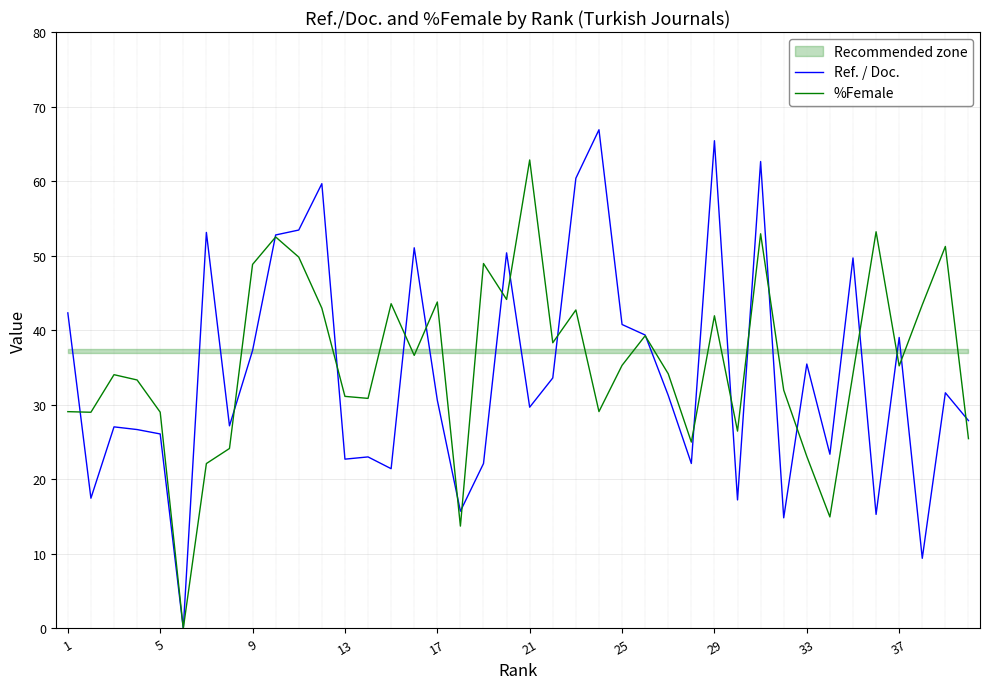

How many data points in %Female are above 35?

20